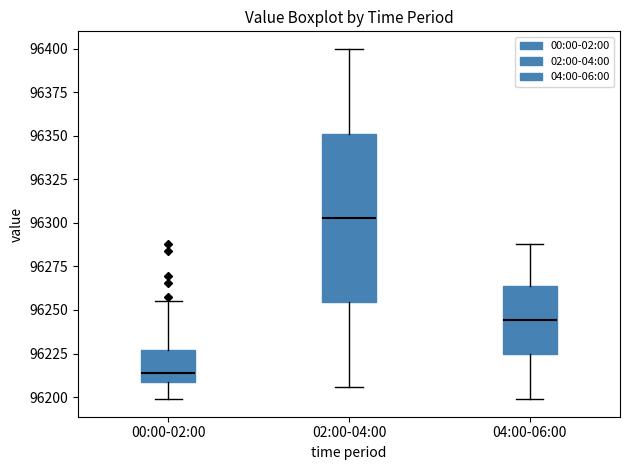

Which box's median line is the highest?

02:00-04:00